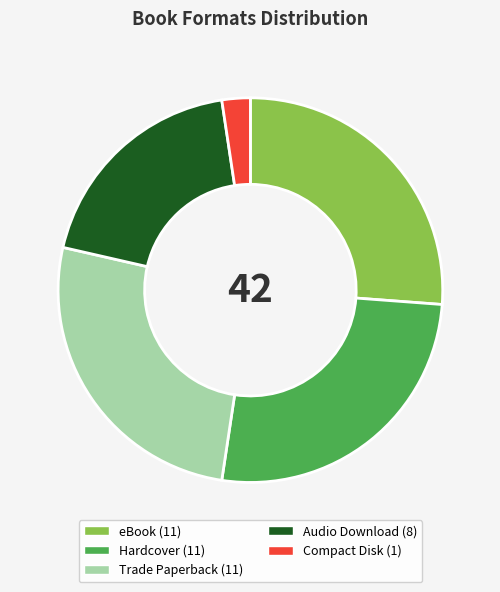

The Trade Paperback slice represents 17% of the pie. True or false?

False